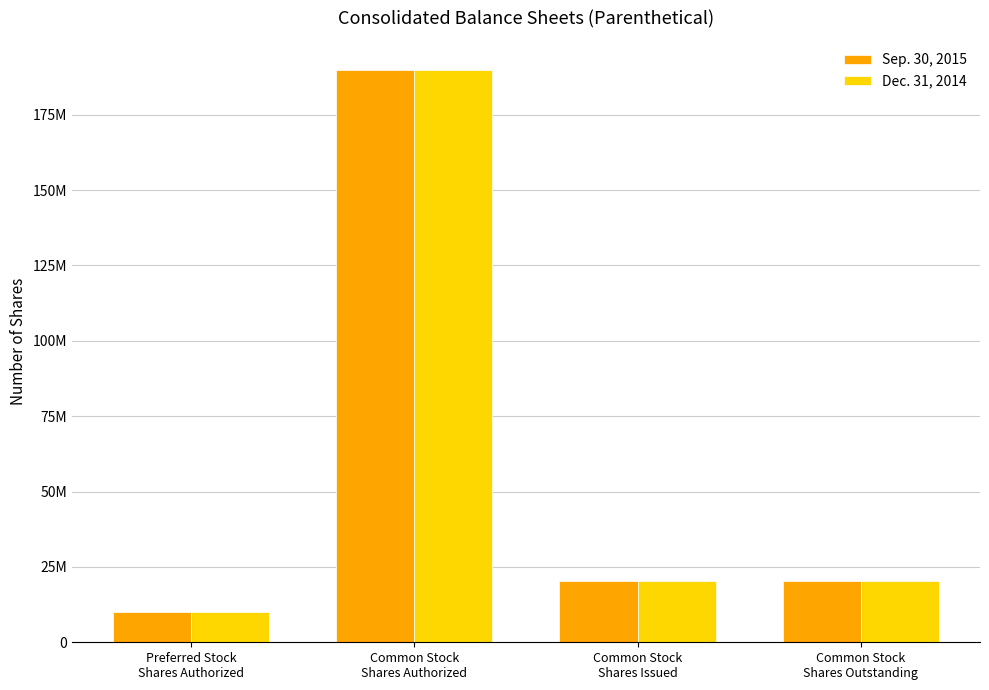

Is the value of Dec. 31, 2014 at Common Stock
Shares Issued greater than the value of Sep. 30, 2015 at Common Stock
Shares Authorized?

No